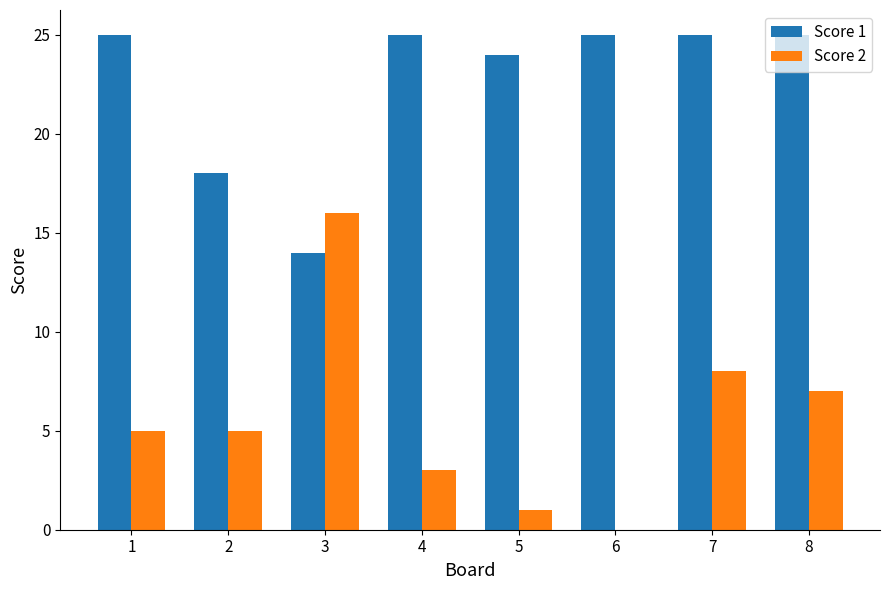

Which series has the largest total across all categories?

Score 1